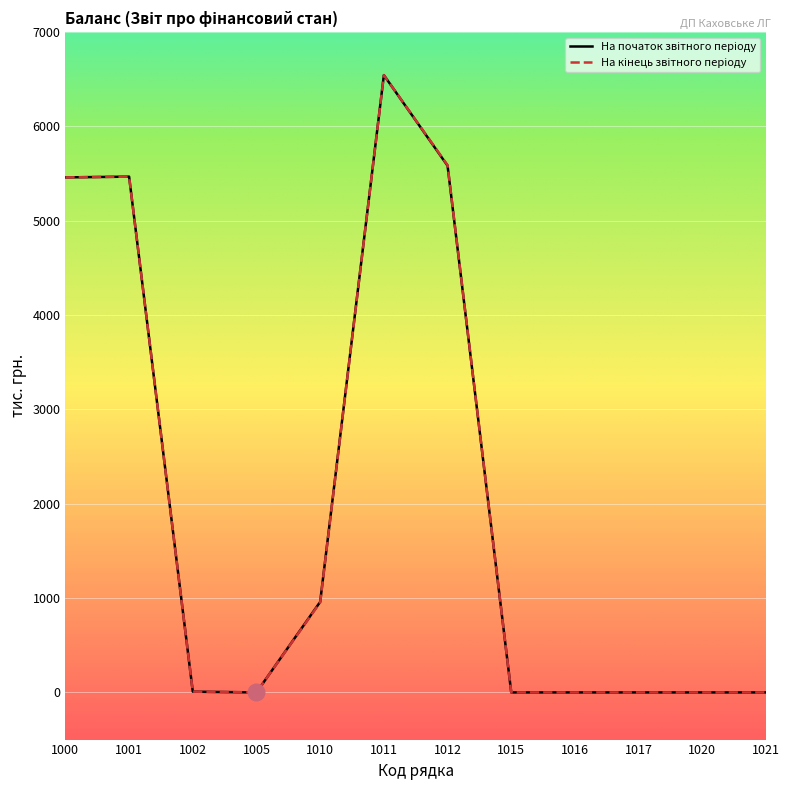

What is the greatest value displayed?

6544